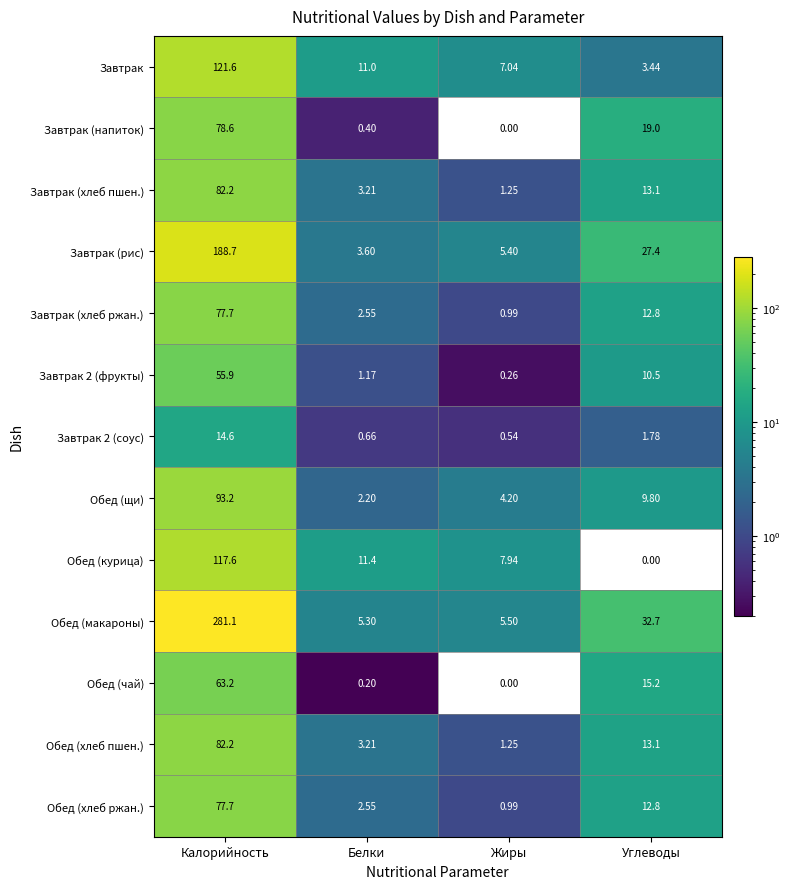

At which label does Завтрак (рис) reach its minimum?

Белки